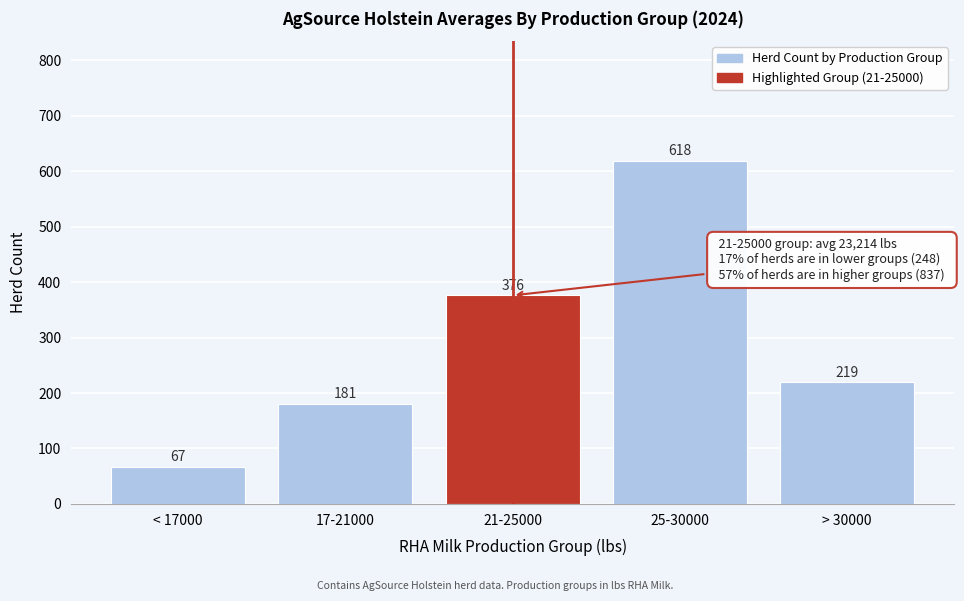

Reading left to right, transcribe all the data shown in this chart.

< 17000=67	17-21000=181	21-25000=376	25-30000=618	> 30000=219